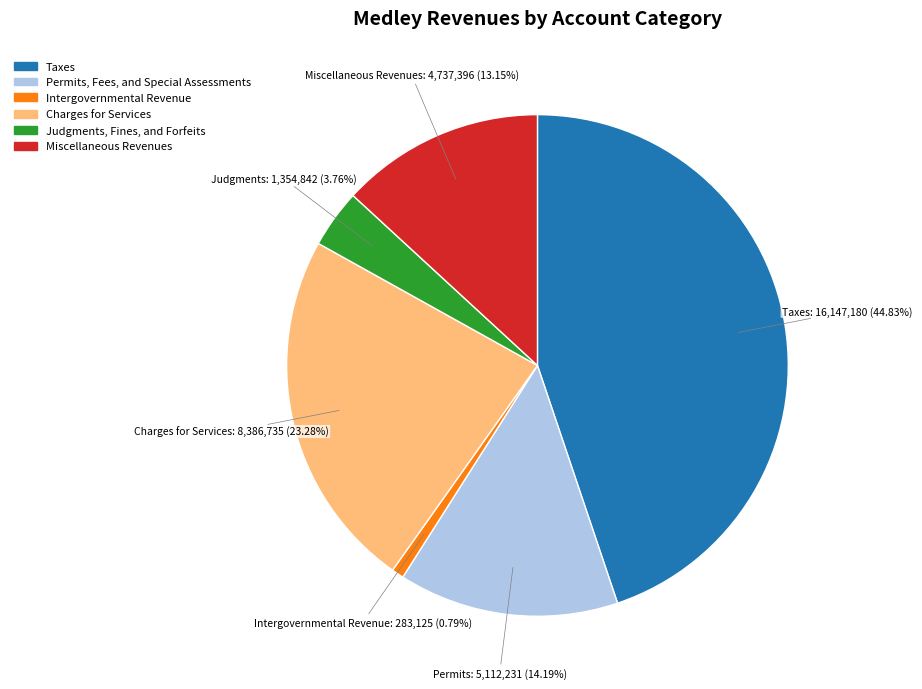

What is the largest slice in the pie chart?

Taxes